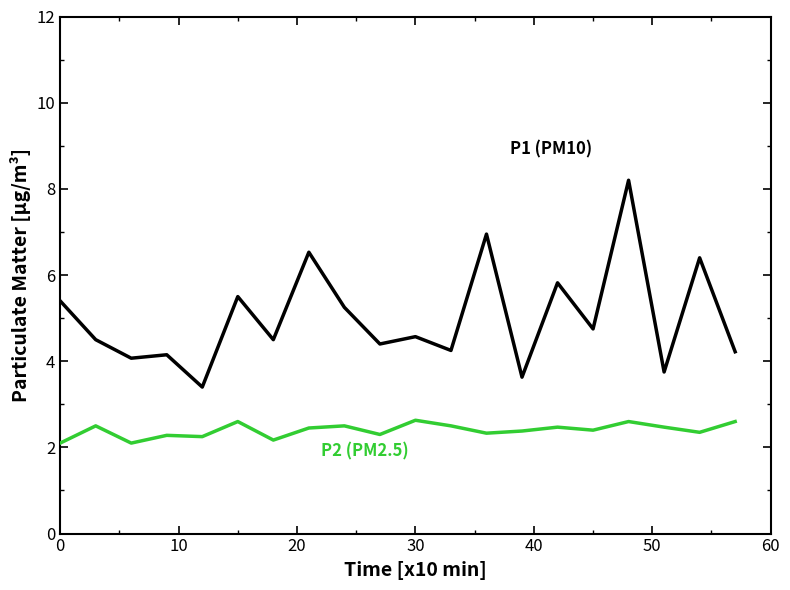

What is the minimum value shown in the chart?

2.1